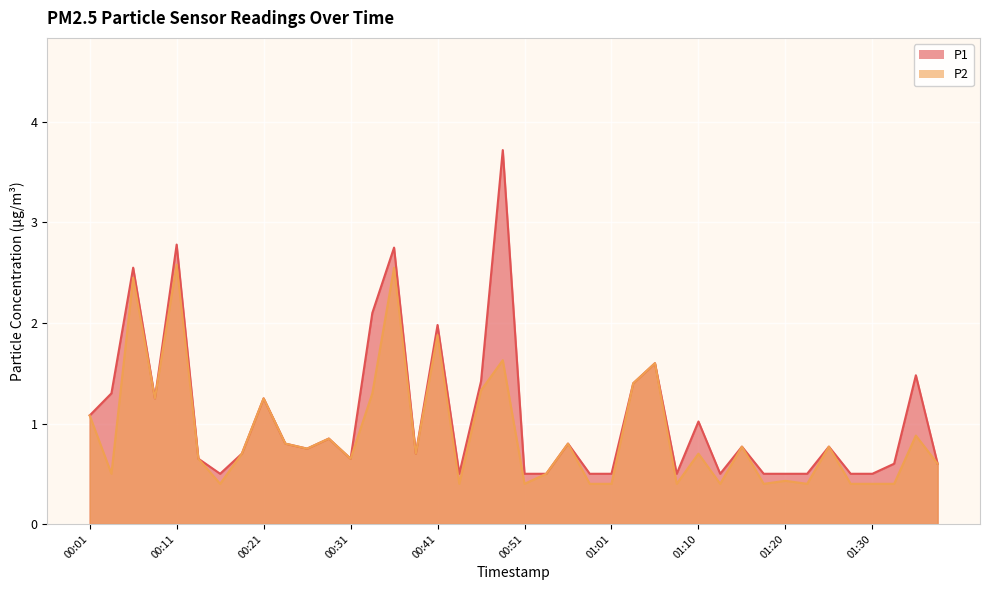

What is the label of the 24th point from the right?

00:41